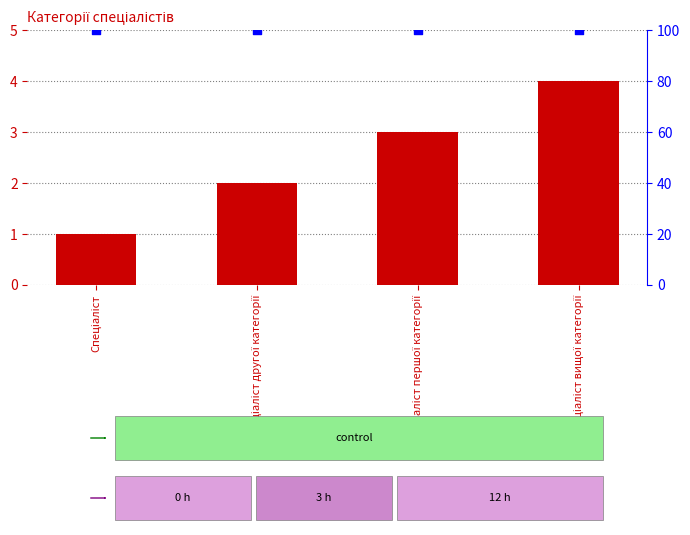

At how many categories does at least one series exceed 37?

4